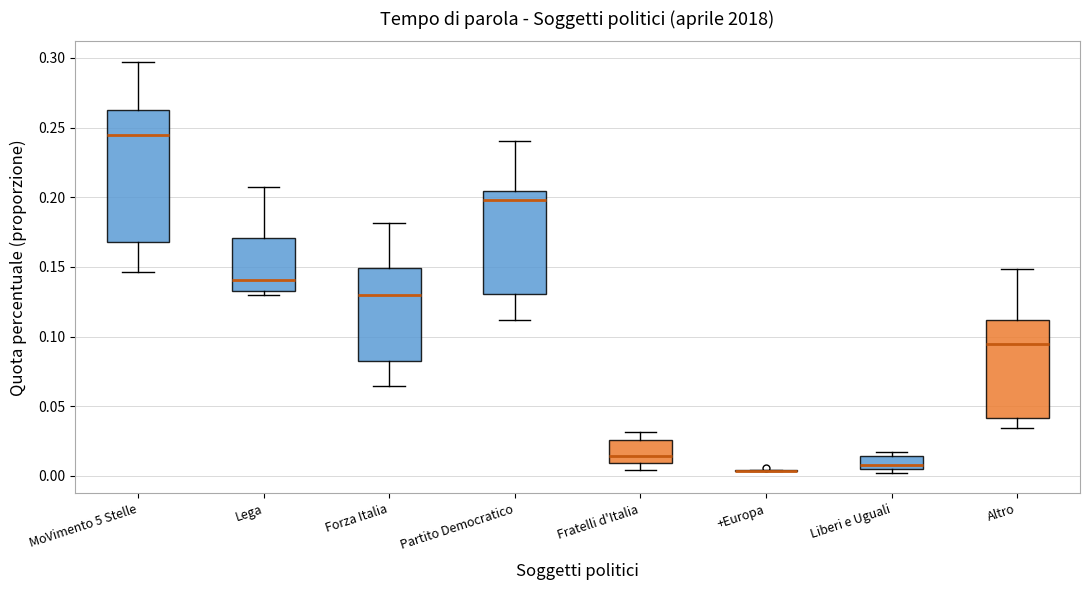

Where does the median line of the box for Fratelli d'Italia sit on the y-axis? The values are not printed on the chart, so give them approximately, as read against the axis.

0.015